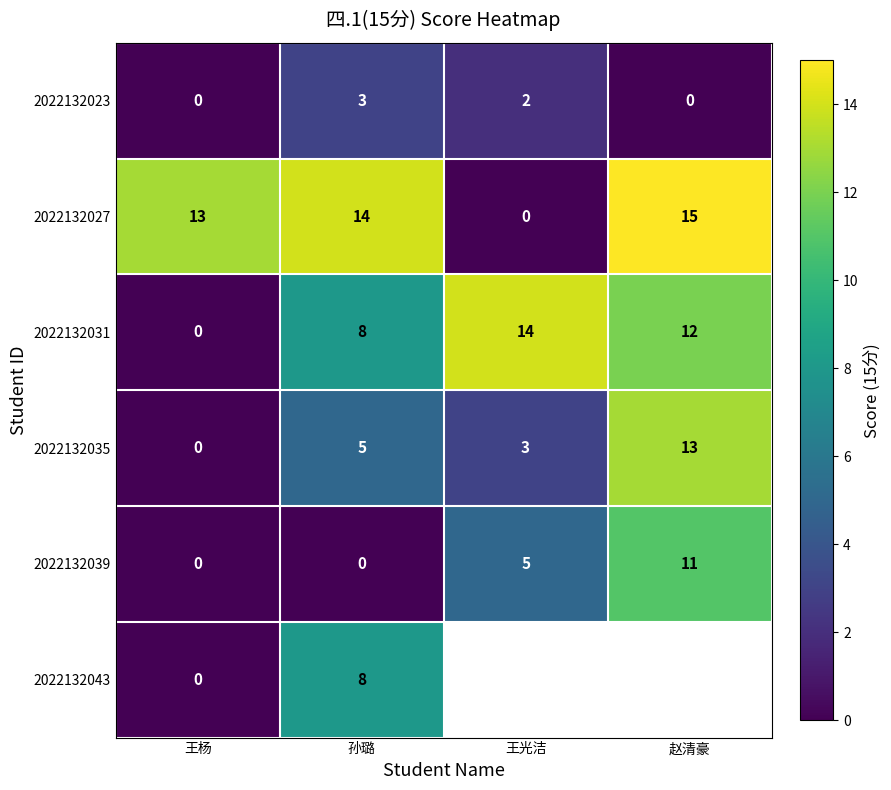

Is it true that 2022132035 equals 13 at 赵清豪?

True